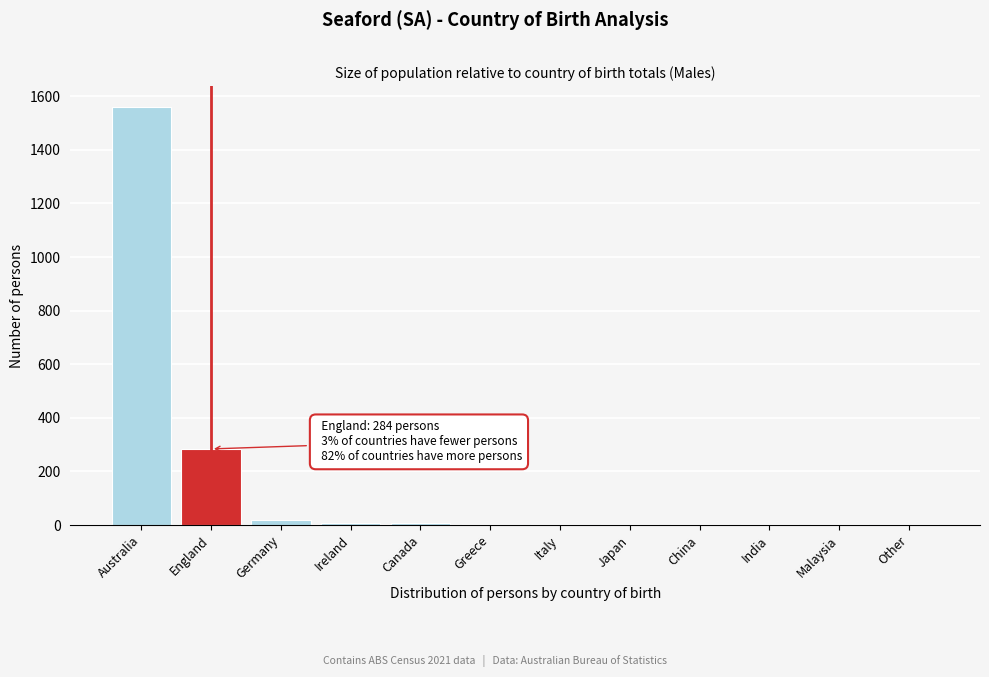

What is the sum of all values?

1902